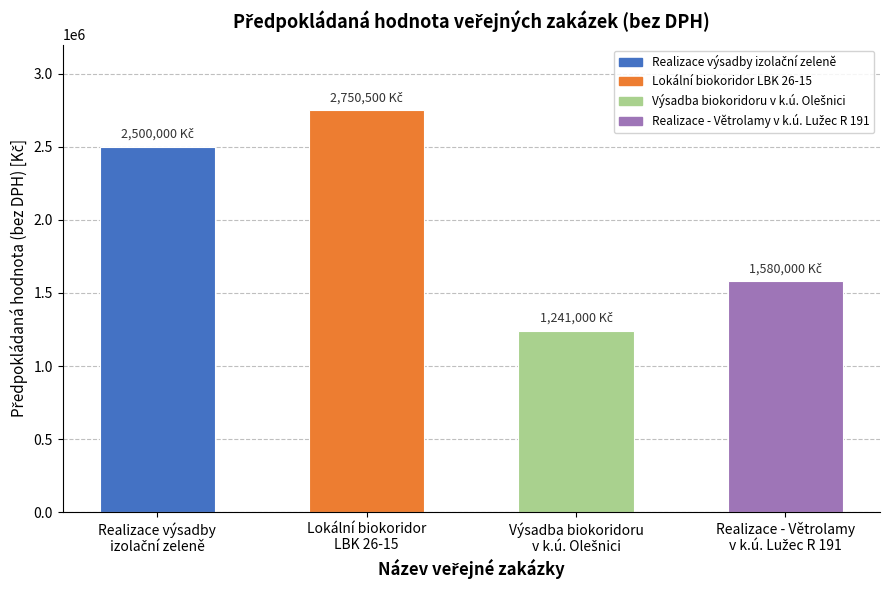

What is the average value?

2017875